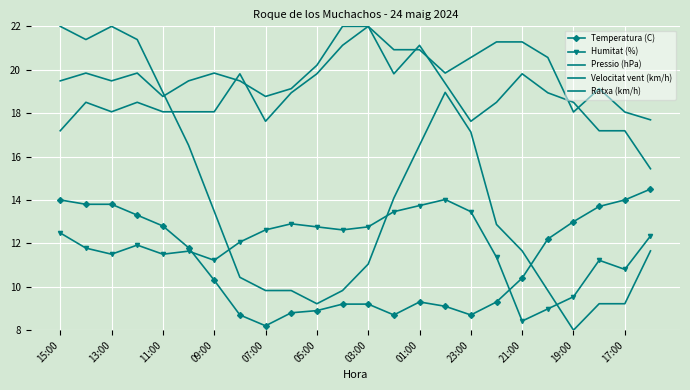

How many values in the Velocitat vent (km/h) series exceed 18?

18